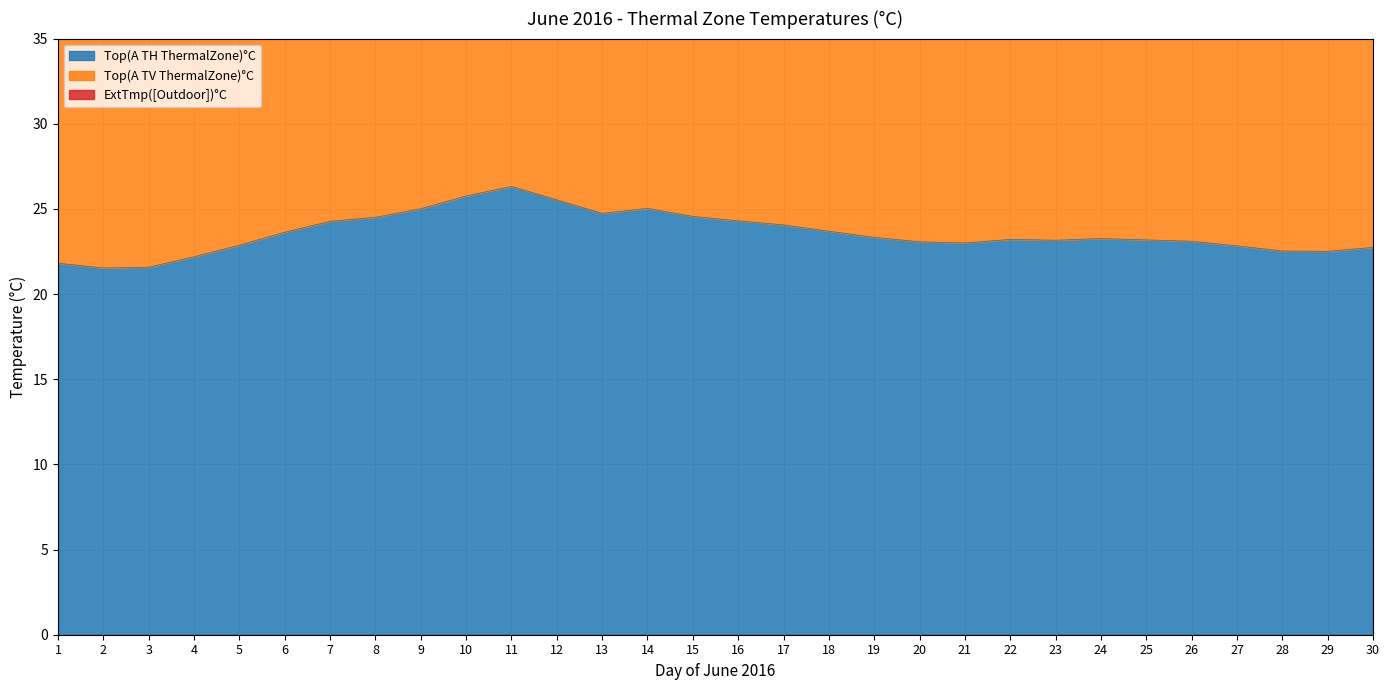

What is the value of the Top(A TH ThermalZone)°C point at the 2nd from the left?

21.5